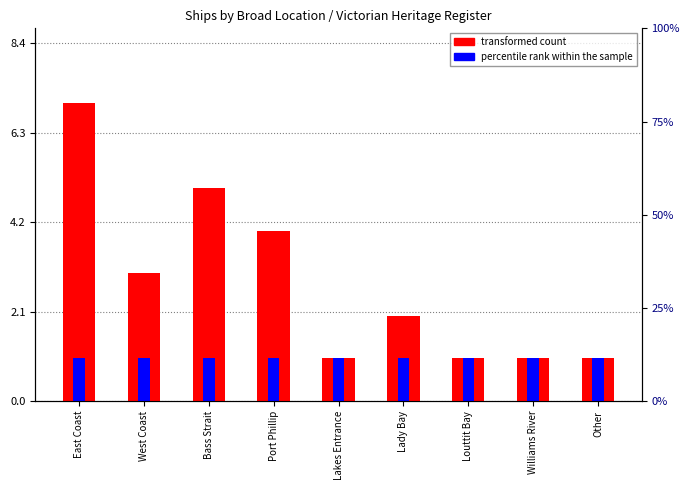

The value of transformed count at Port Phillip is 4. True or false?

True